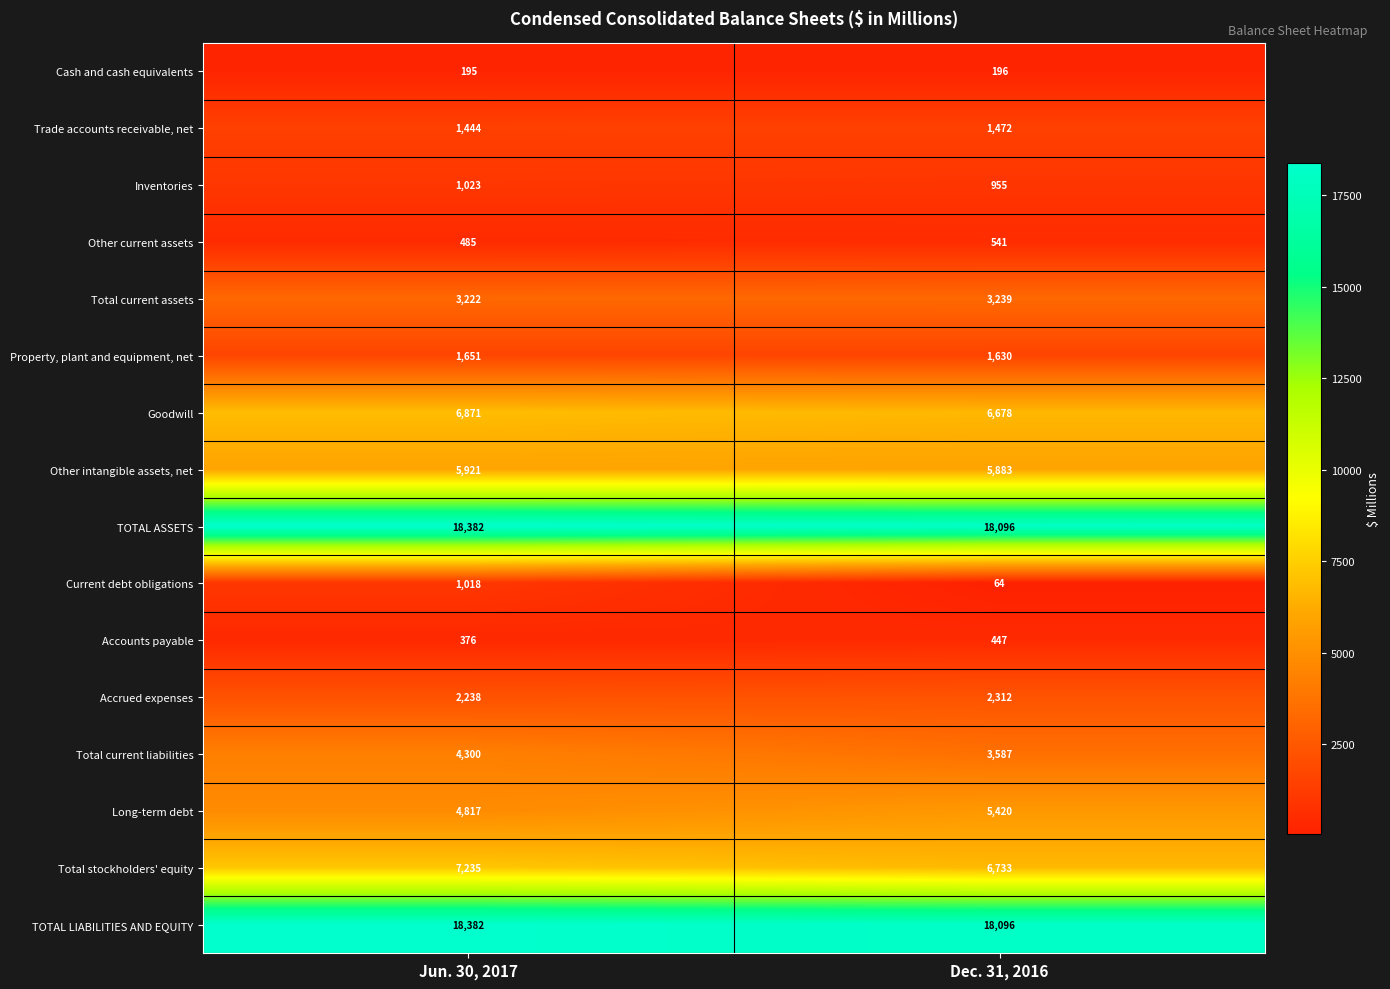

What is the approximate value of Other intangible assets, net at Jun. 30, 2017?

5921